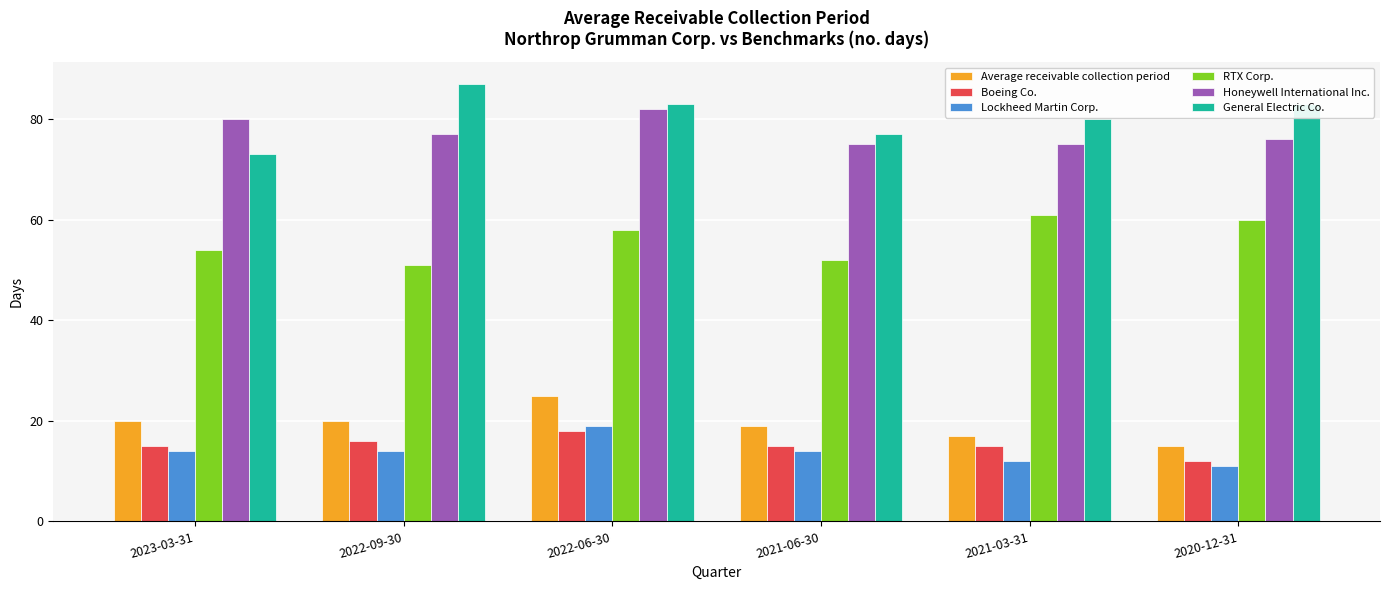

At which category does the chart reach its minimum across all series?

2020-12-31